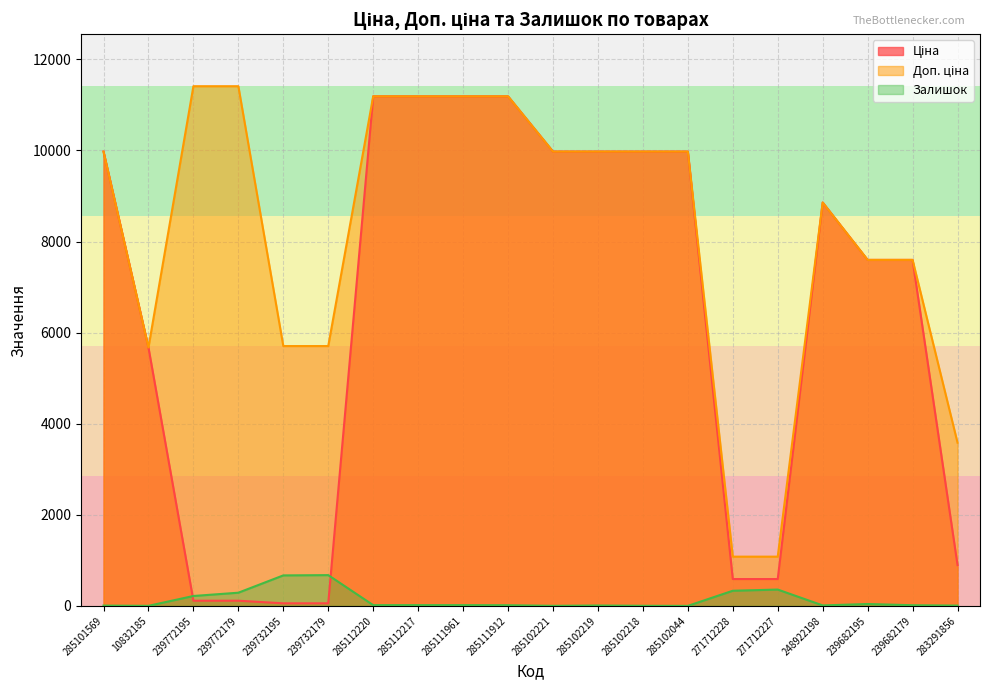

True or false: Залишок has more than 0 points higher than both neighbors.

True